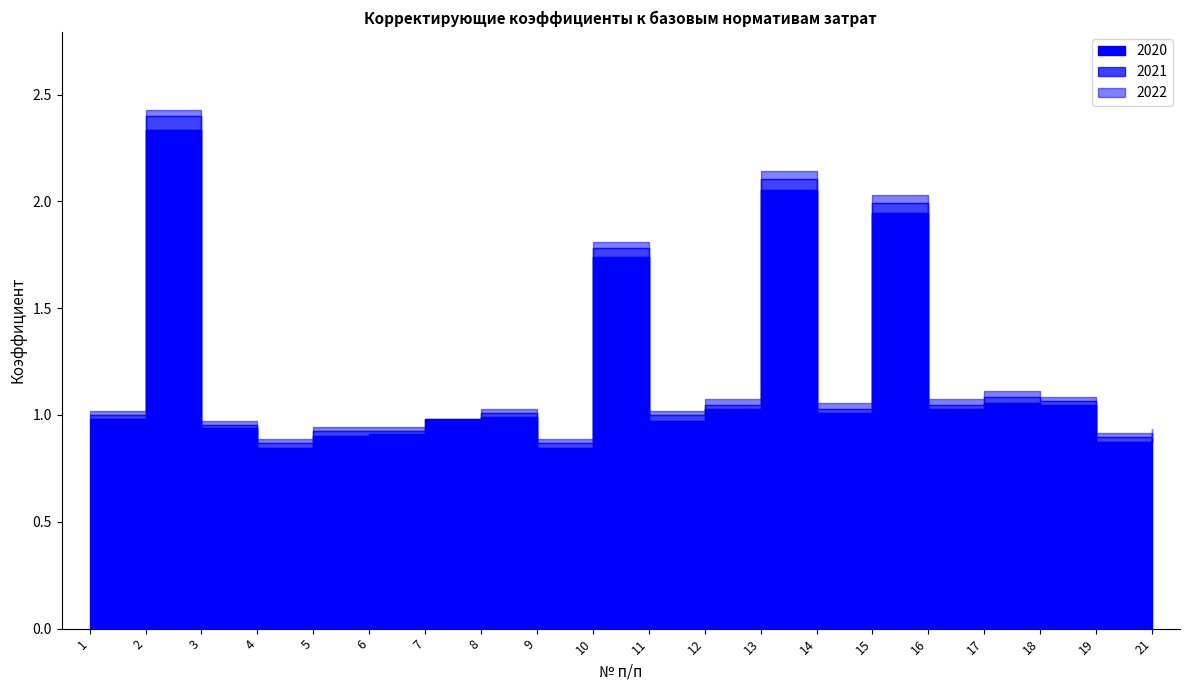

Is this an area chart (filled region under the line)?

No